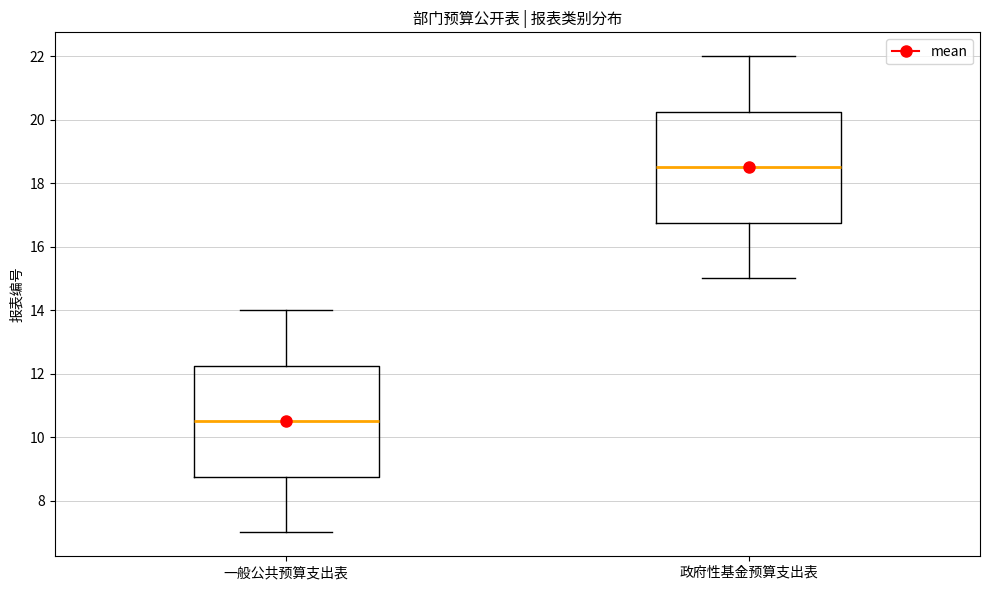

Which box has the lowest median line?

一般公共预算支出表